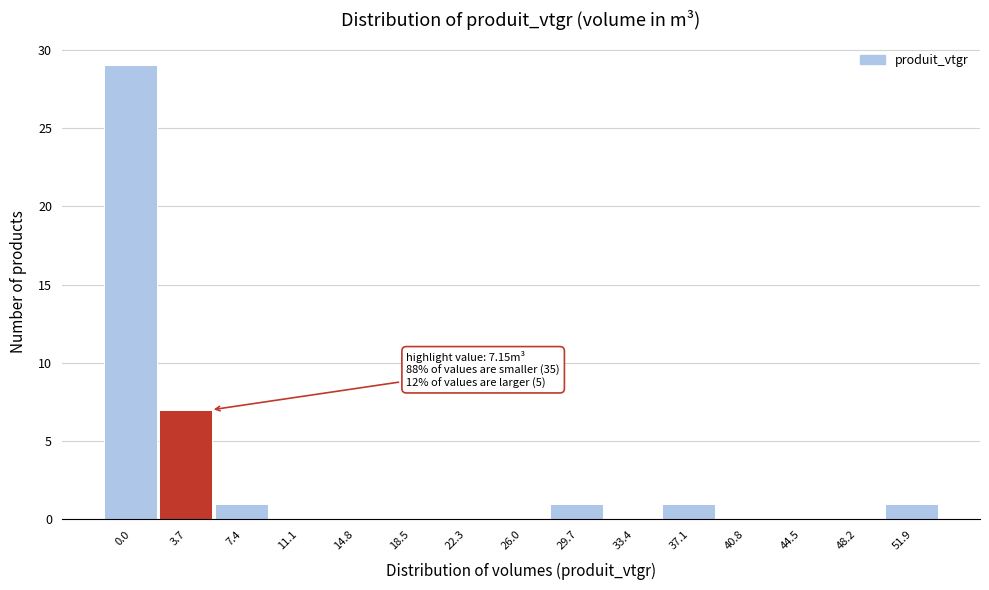

Reading left to right, extract all data points from this chart.

0.0=29	3.7=7	7.4=1	11.1=0	14.8=0	18.5=0	22.3=0	26.0=0	29.7=1	33.4=0	37.1=1	40.8=0	44.5=0	48.2=0	51.9=1